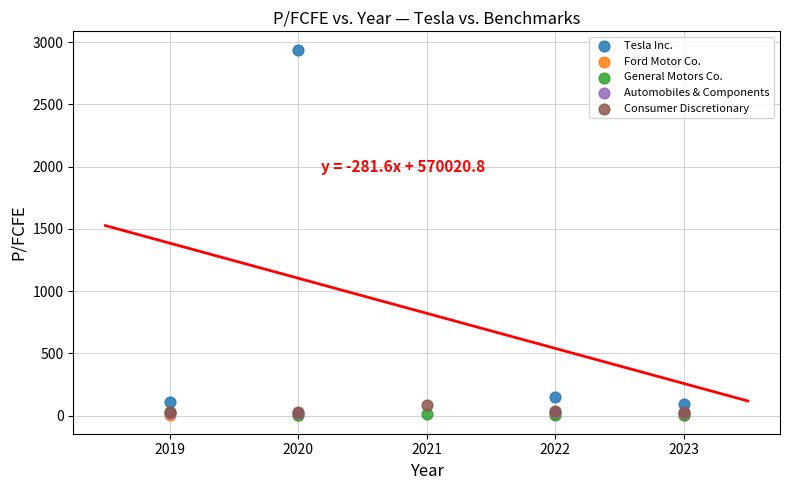

Which series has the widest spread of Y values?

Tesla Inc.